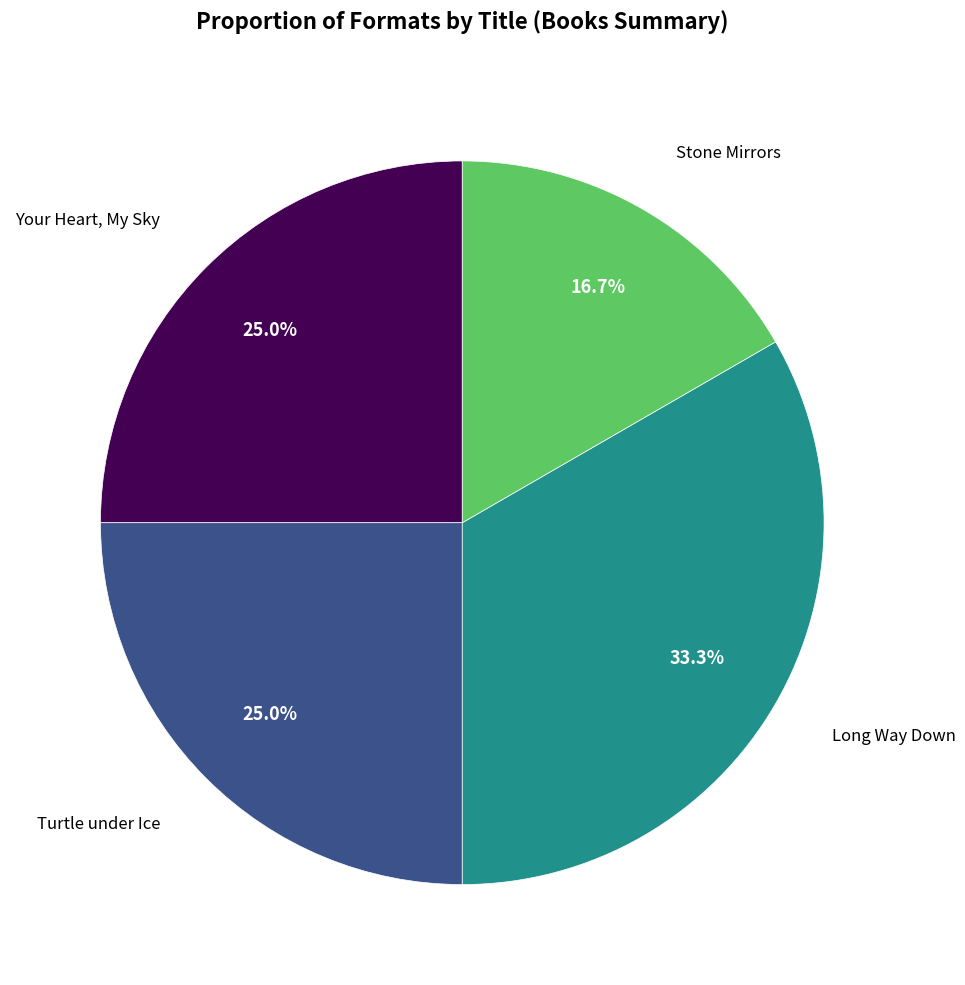

Count the number of slices in the pie.

4